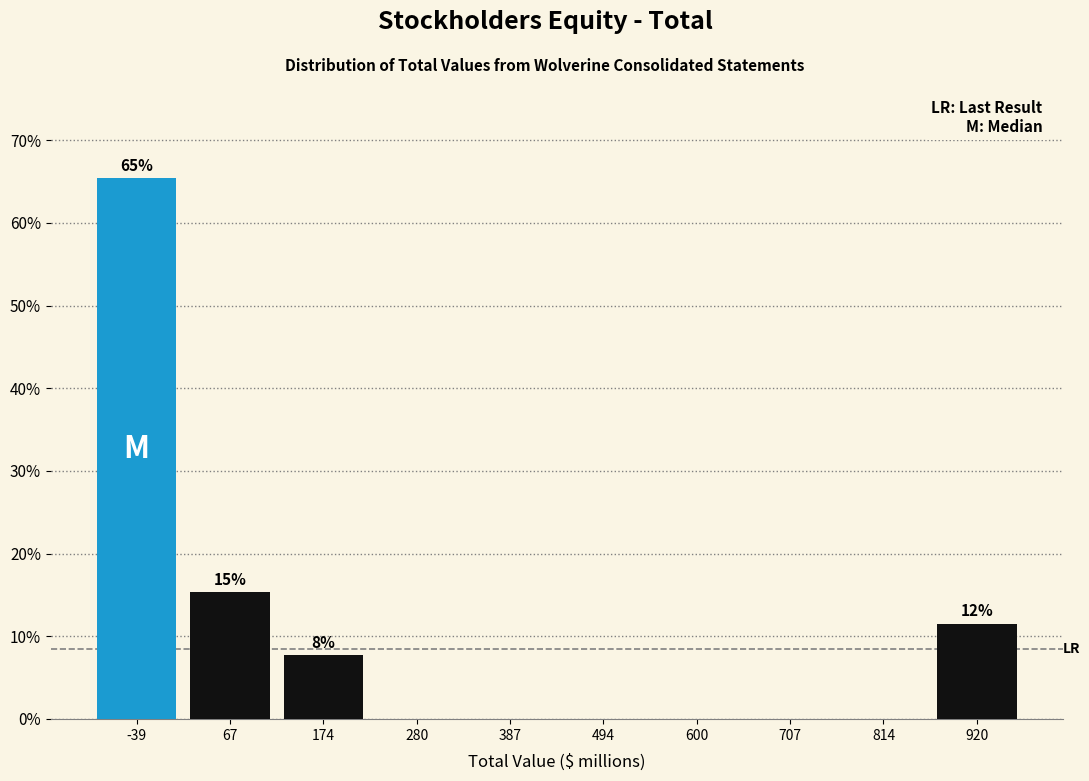

Over which range of the x-axis is the bar tallest?

-100 to 20